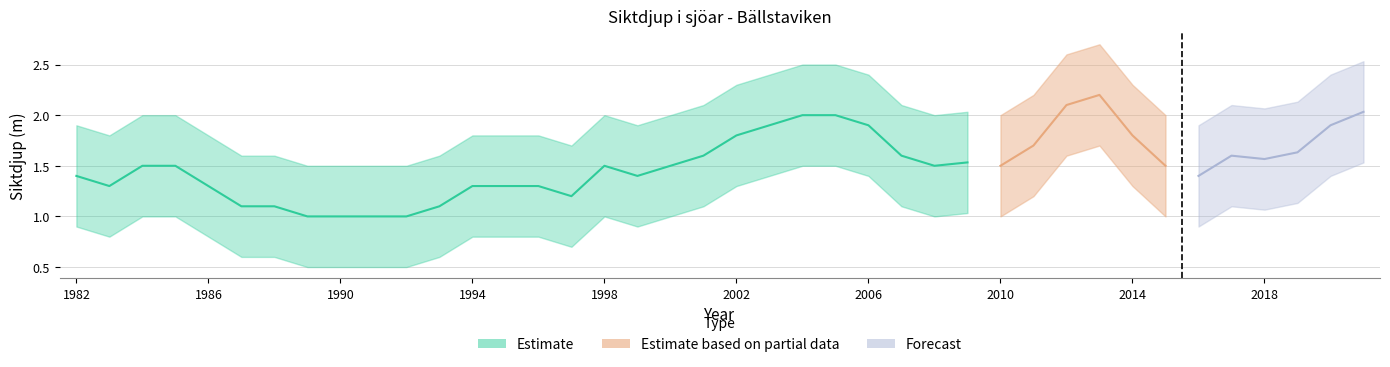

What is the minimum value shown in the chart?

0.5